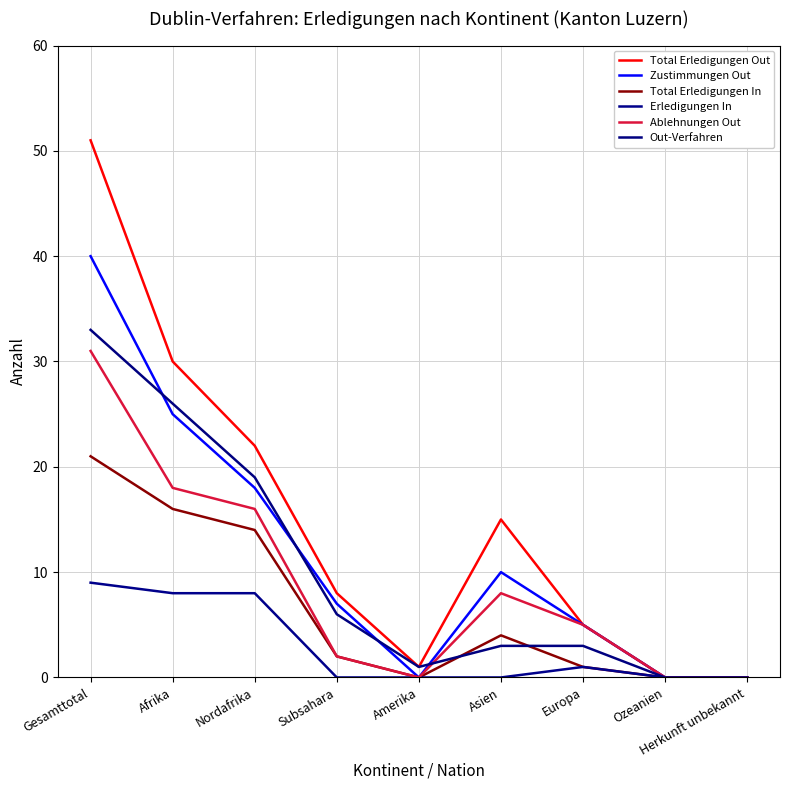

What is the approximate value of Zustimmungen Out at Afrika, to the nearest 10?

20